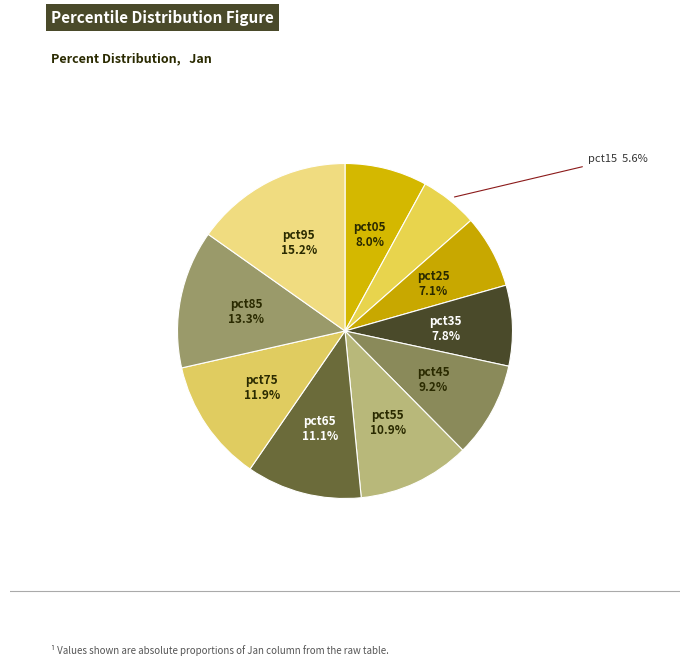

Is the sum of pct95 and pct35 greater than half?

No